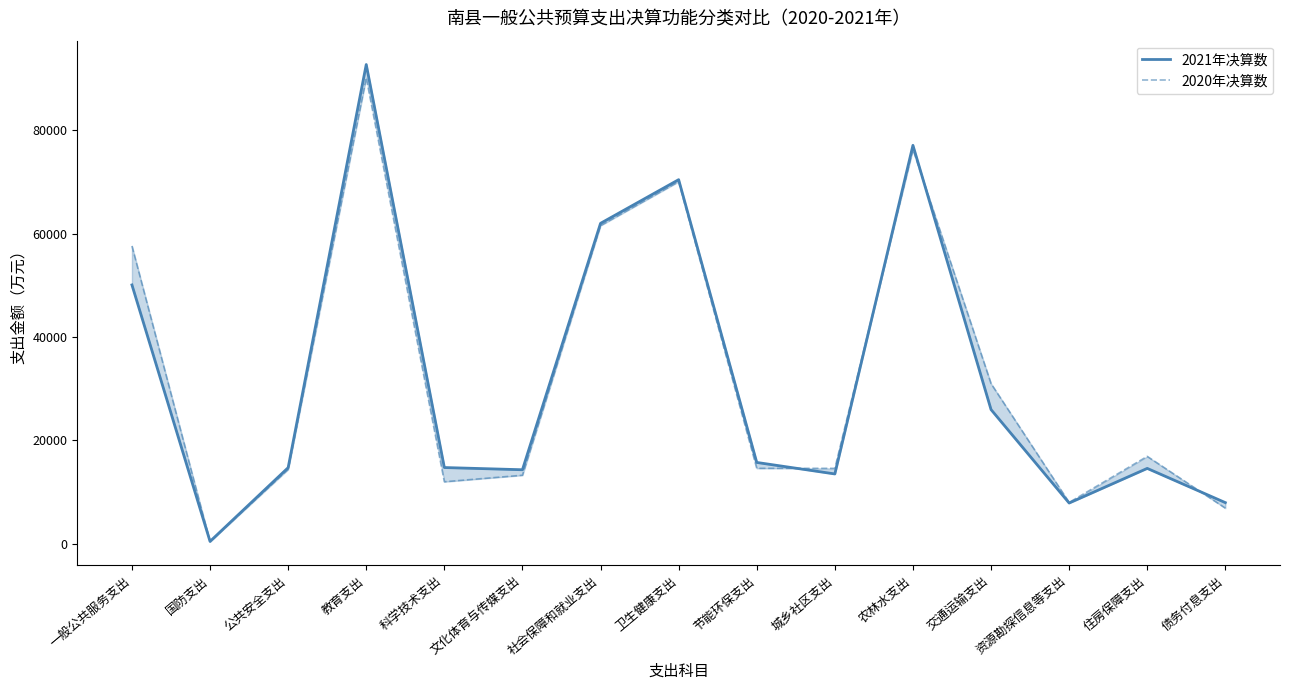

Rank the series by their average value, from lowest to highest.

2021年决算数, 2020年决算数